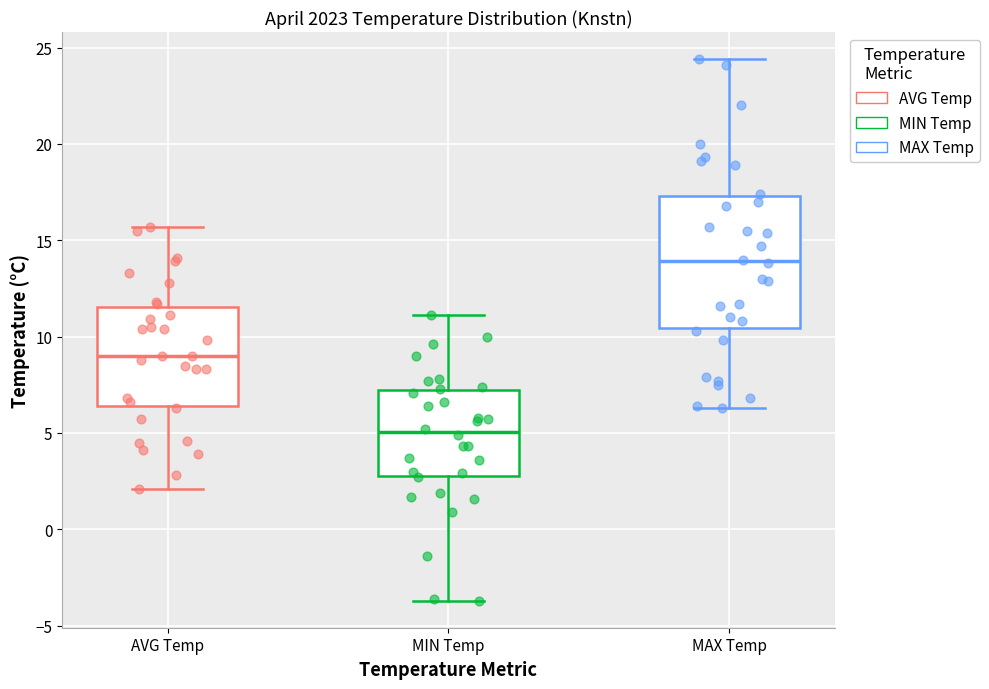

Reading left to right, transcribe this box plot: for each box, give where its median line is, the range the box spans, and where its two whiskers end, as read against the y-axis. The values are not printed on the chart, so give them approximately, as read against the axis.

AVG Temp: median 9.0, box 6.5 to 11.5, whiskers 2.0 to 15.5
MIN Temp: median 5.0, box 3.0 to 7.5, whiskers -3.5 to 11.0
MAX Temp: median 14.0, box 10.5 to 17.5, whiskers 6.5 to 24.5